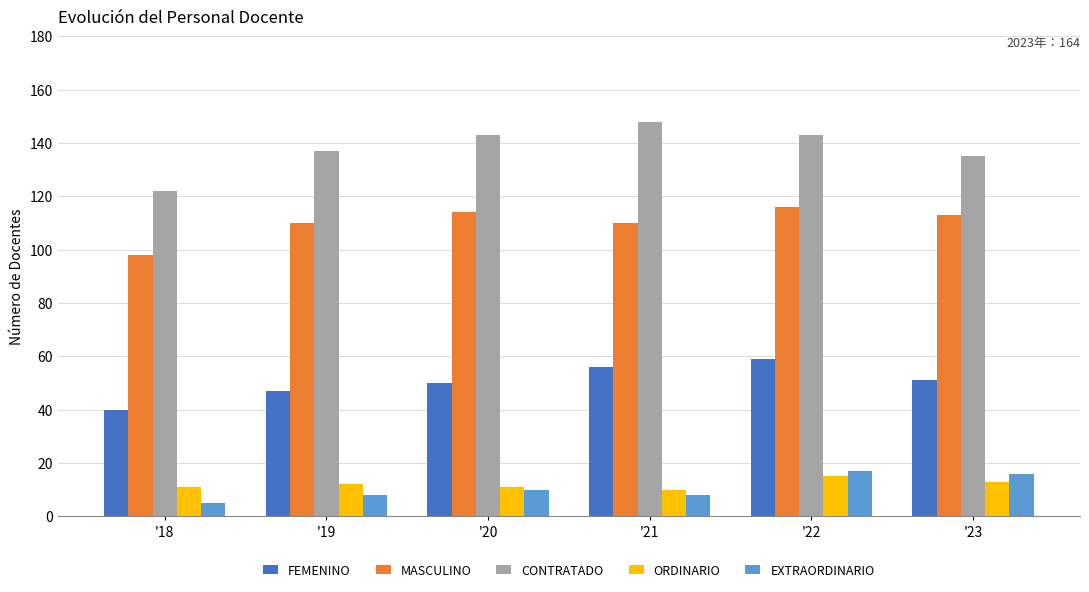

What is the difference between the maximum and second lowest values in the EXTRAORDINARIO series?

9